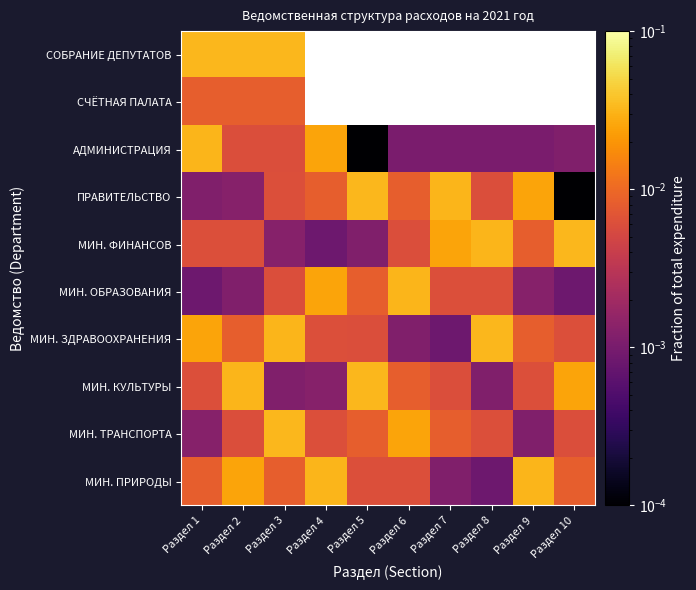

At which category is the sum across all series the highest?

Раздел 3